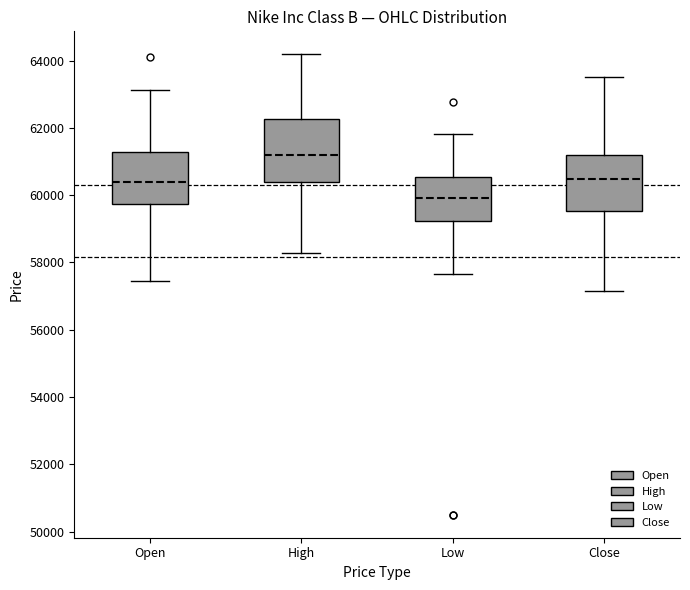

Reading left to right, transcribe this box plot: for each box, give where its median line is, the range the box spans, and where its two whiskers end, as read against the y-axis. The values are not printed on the chart, so give them approximately, as read against the axis.

Open: median 60400, box 59800 to 61200, whiskers 57400 to 63200
High: median 61200, box 60400 to 62200, whiskers 58200 to 64200
Low: median 60000, box 59200 to 60600, whiskers 57600 to 61800
Close: median 60400, box 59600 to 61200, whiskers 57200 to 63600